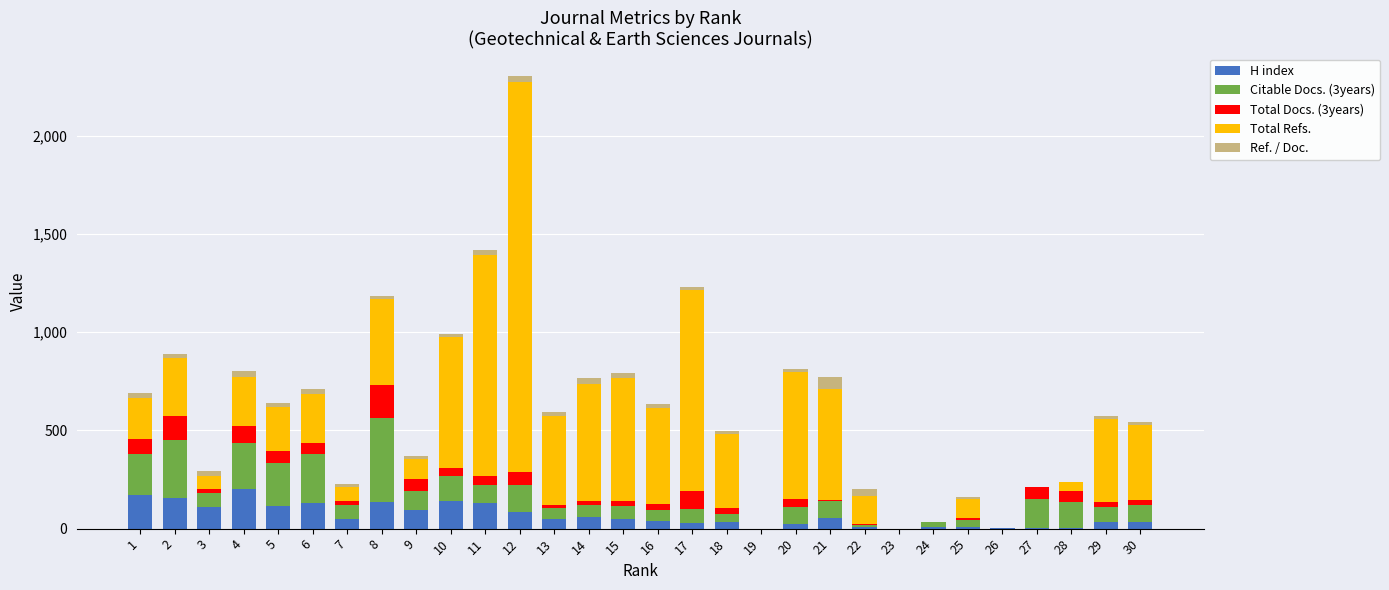

What is the highest value of the H index series?

200